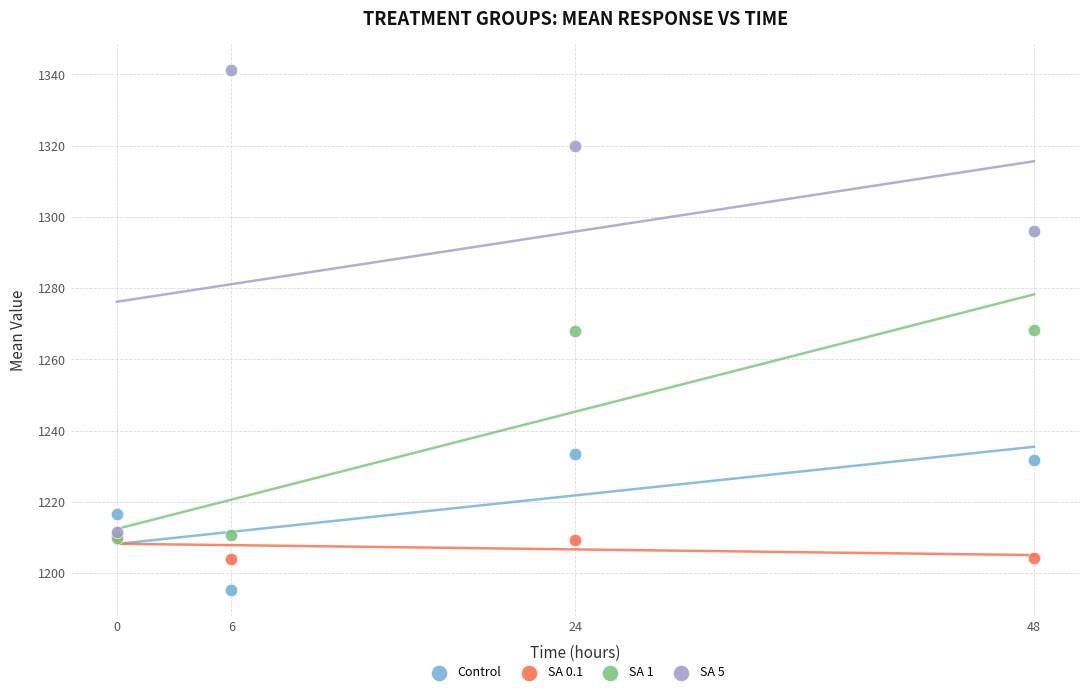

Which series contains the highest Y value?

SA 5